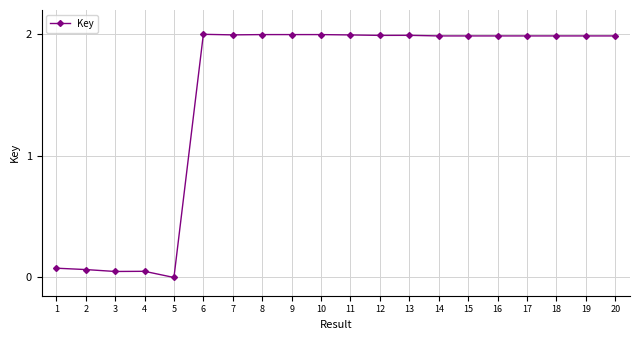

Which category has the lowest value across all series?

5